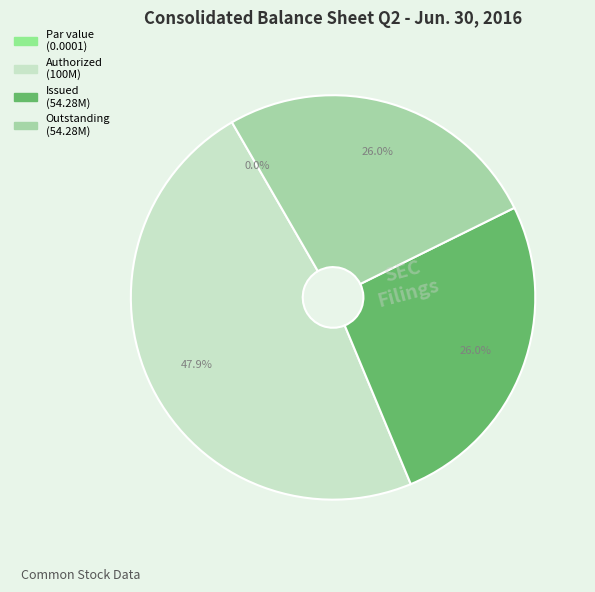

What is the total percentage of Common stock, shares authorized and Common stock, par value?

47.9%